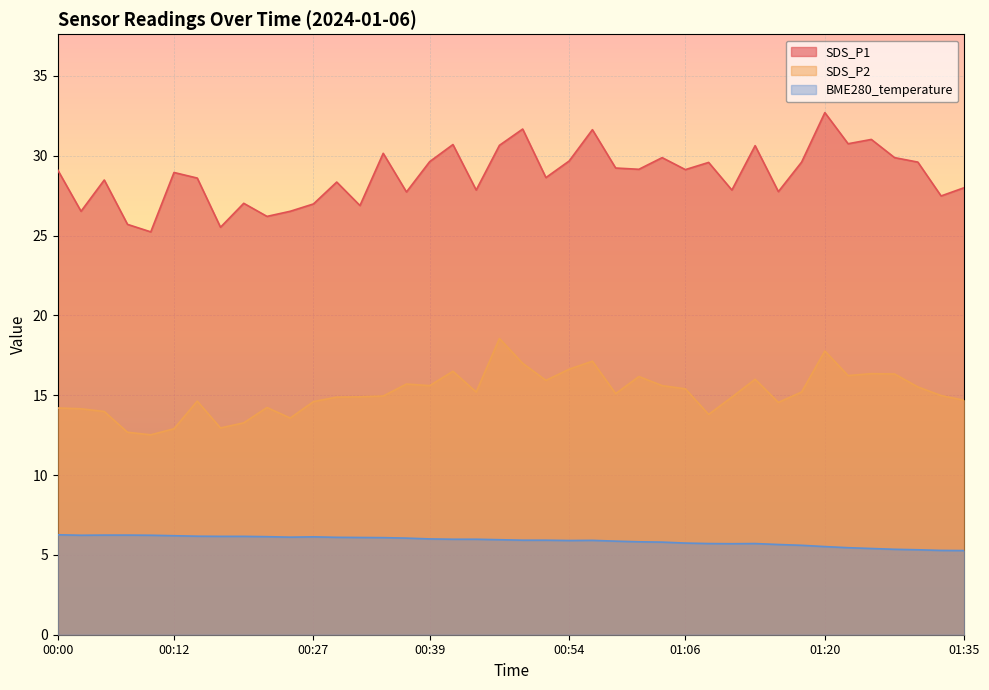

Which series changed the most between 01:03 and 01:23?

SDS_P1